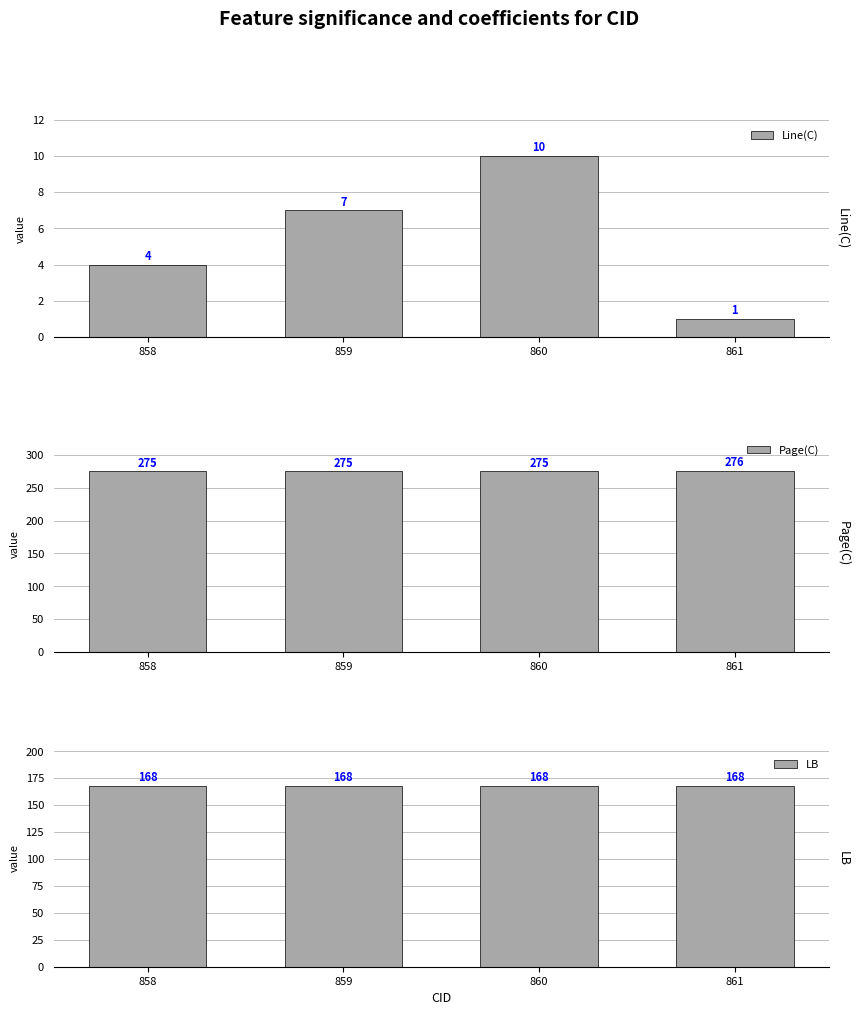

What is the difference between the maximum and second lowest values in the Page(C) series?

1